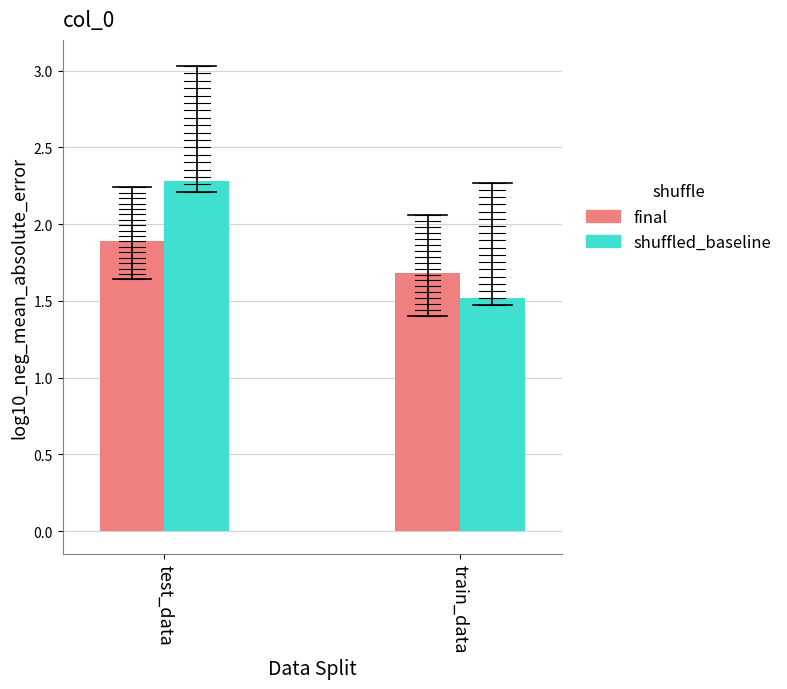

Which series has the largest total across all categories?

shuffled_baseline